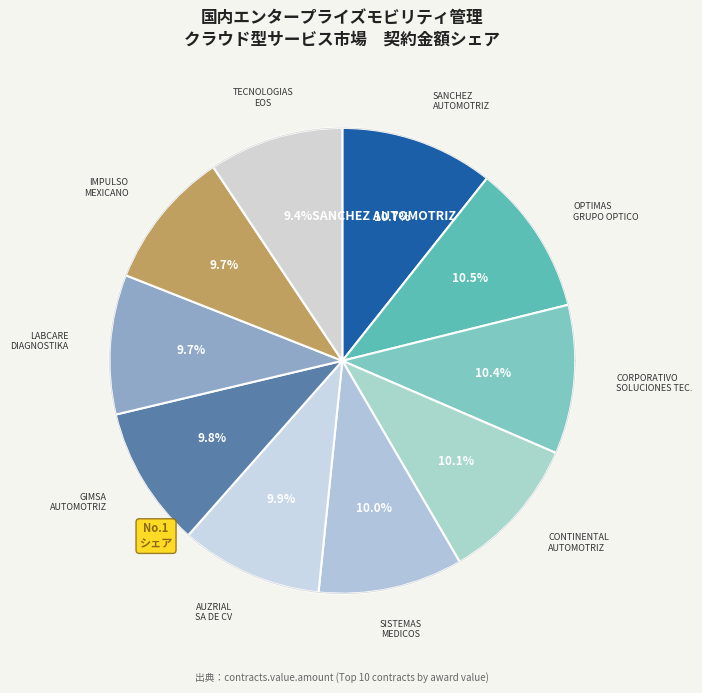

What is the change in value from OPTIMAS GRUPO OPTICO, S.A. DE C.V. to CORPORATIVO DE SOLUCIONES TECNOLOGICAS?

-44441.1